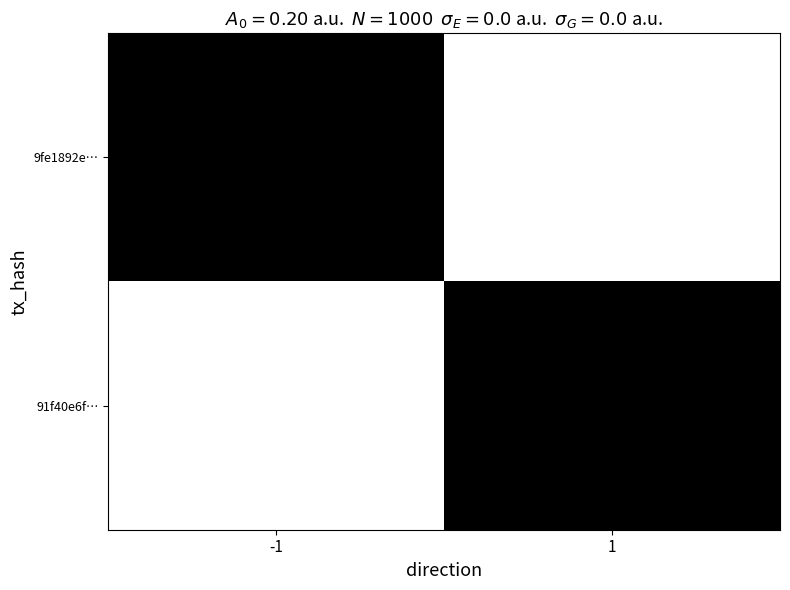

At how many categories does at least one series exceed 951098645?

2